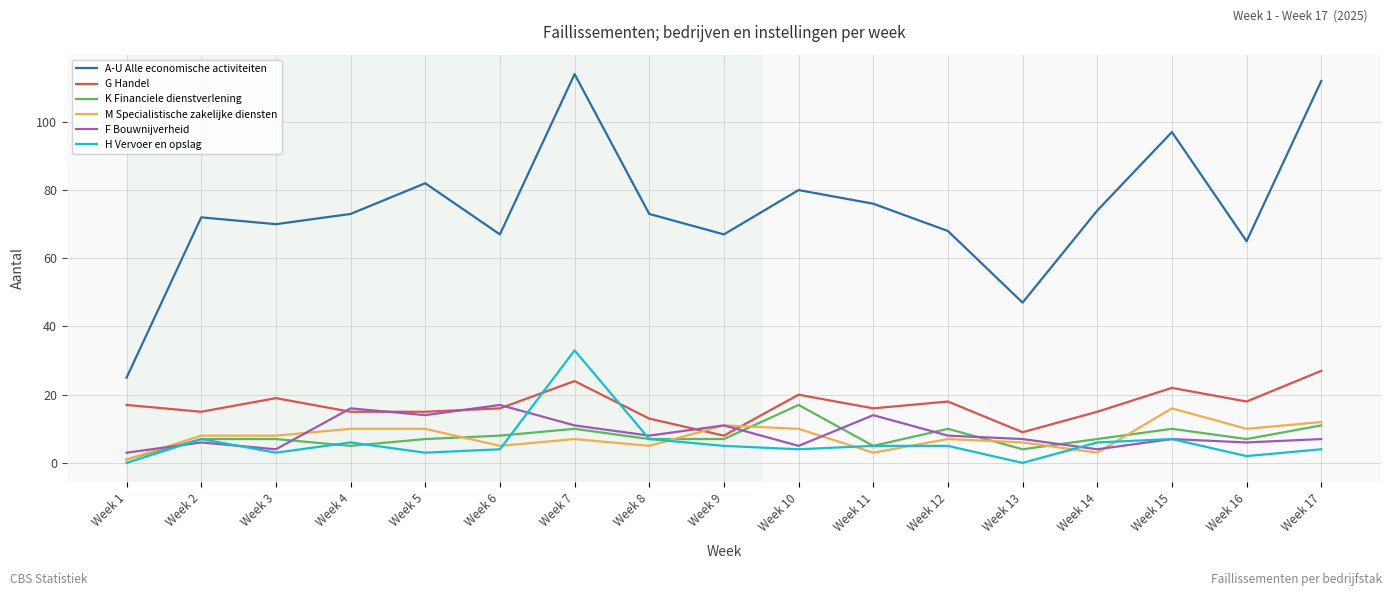

Which series has the largest total across all categories?

A-U Alle economische activiteiten